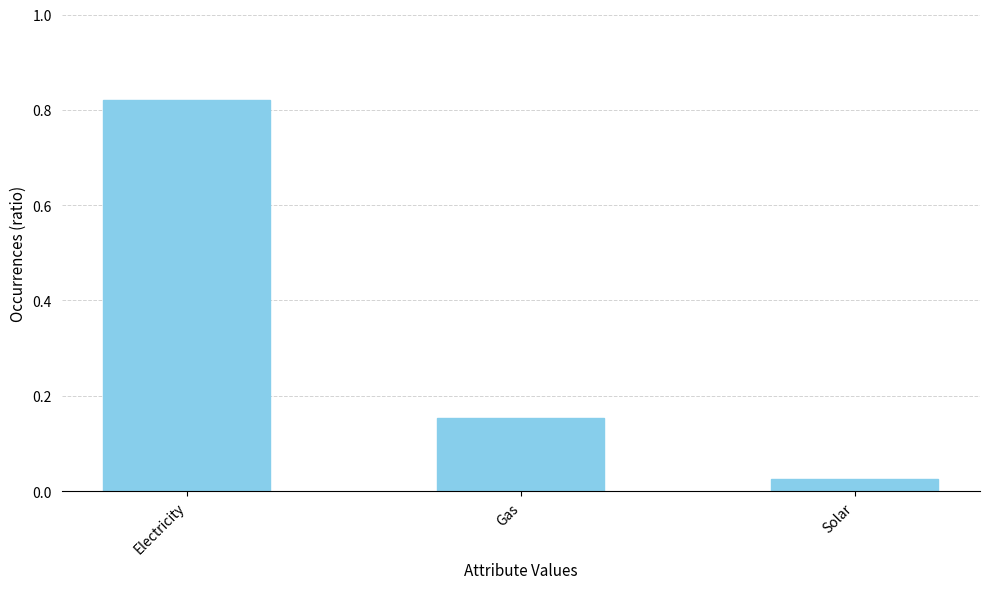

Which has a higher value, Electricity or Solar?

Electricity